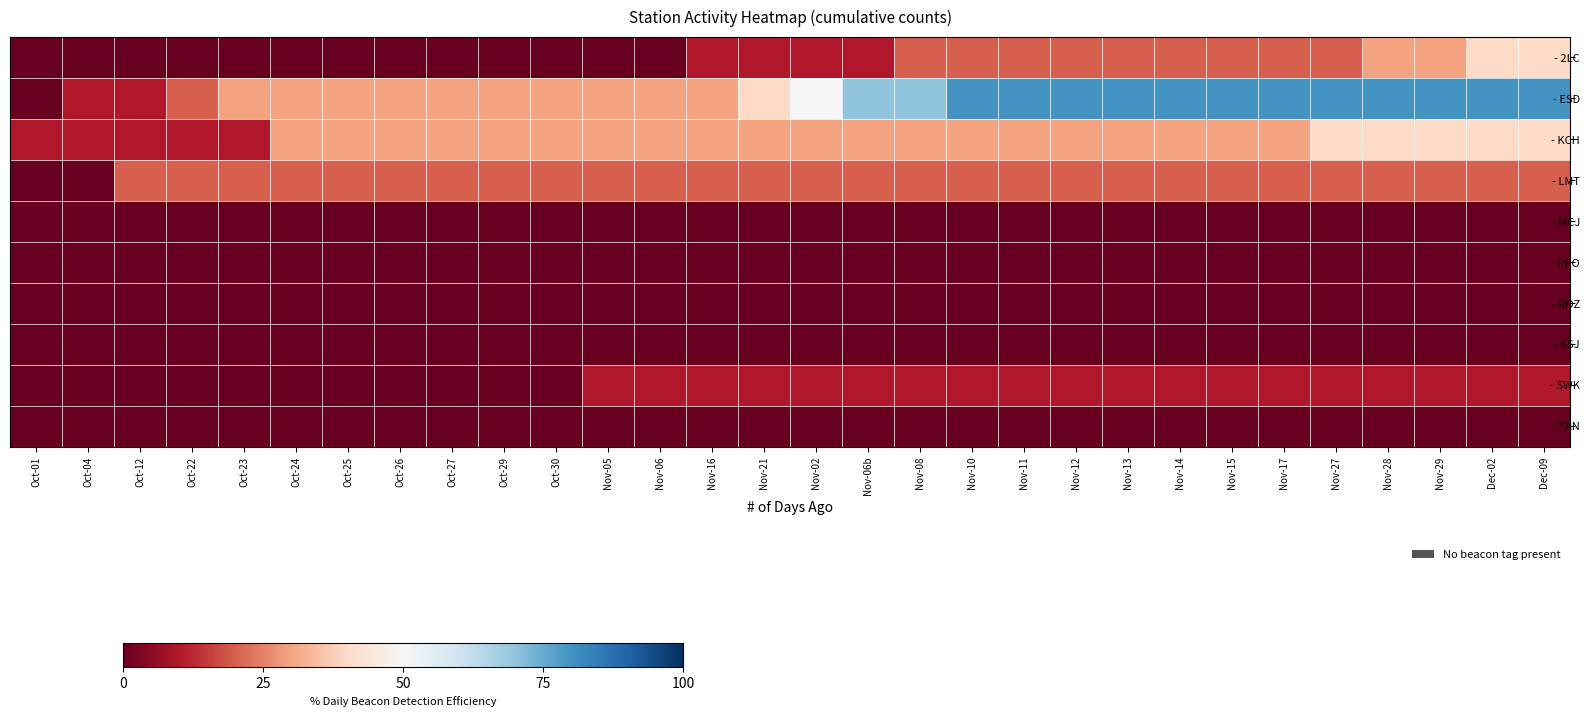

What is the difference between the highest and lowest values at Nov-05?

30